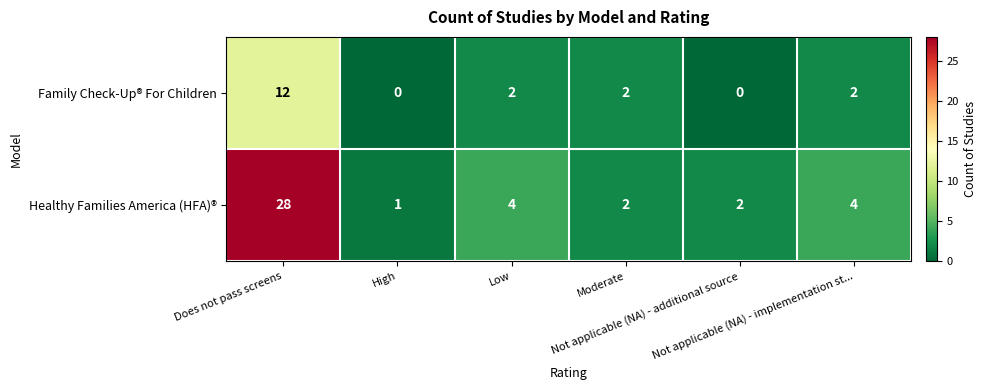

What is the spread (max minus min) of values at Not applicable (NA) - additional source?

2